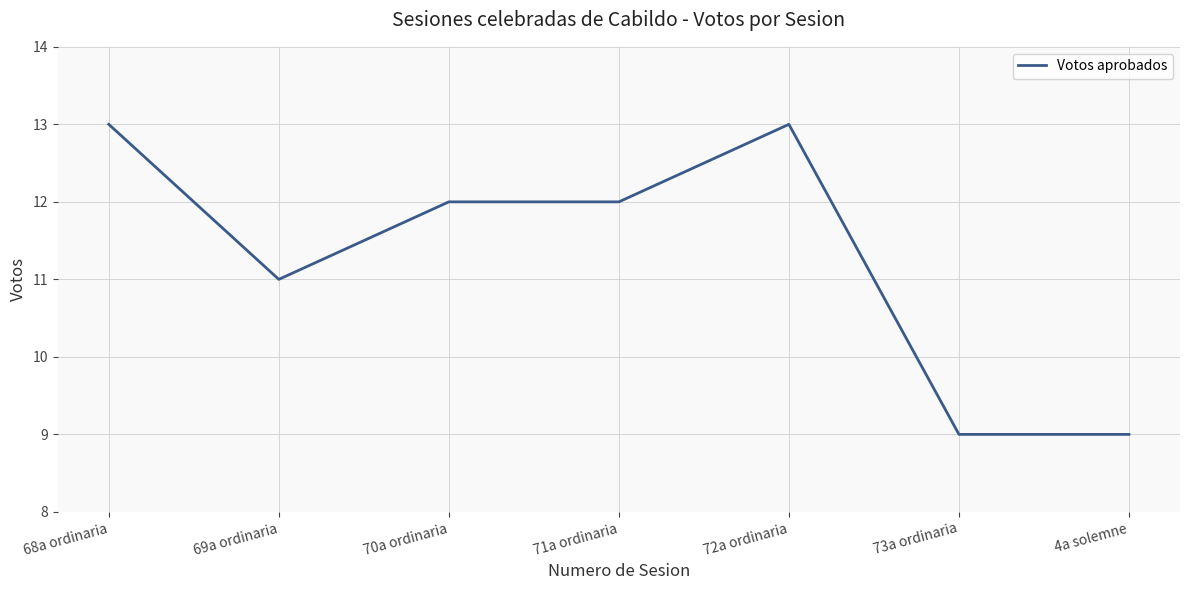

What is the greatest value displayed?

13